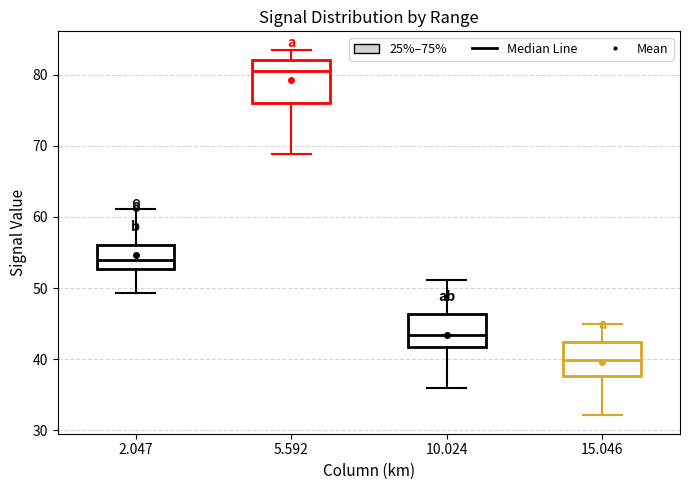

Reading left to right, read every box against the y-axis: the position of its median line, the range the box covers, and the ends of its whiskers. The values are not printed on the chart, so give them approximately, as read against the axis.

2.047: median 54, box 53 to 56, whiskers 49 to 61
5.592: median 81, box 76 to 82, whiskers 69 to 84
10.024: median 43, box 42 to 46, whiskers 36 to 51
15.046: median 40, box 38 to 42, whiskers 32 to 45